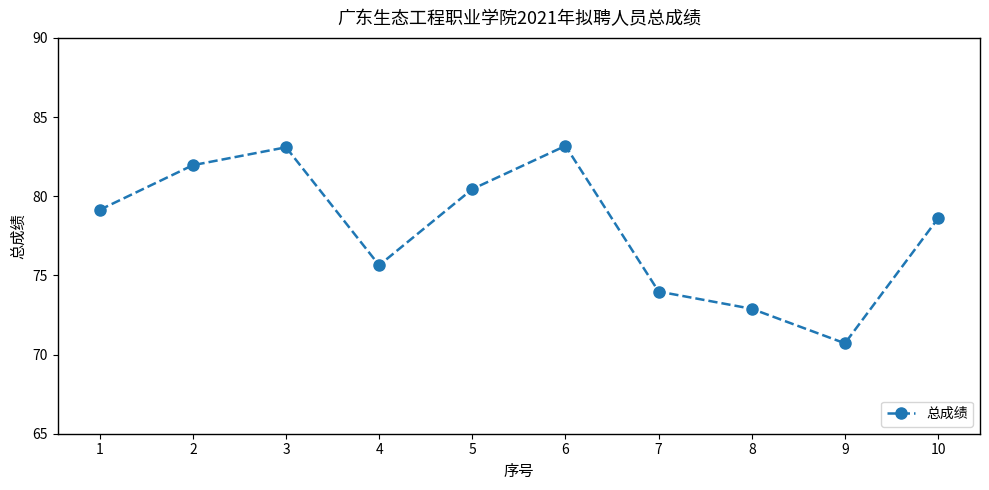

What is the minimum value shown in the chart?

70.7